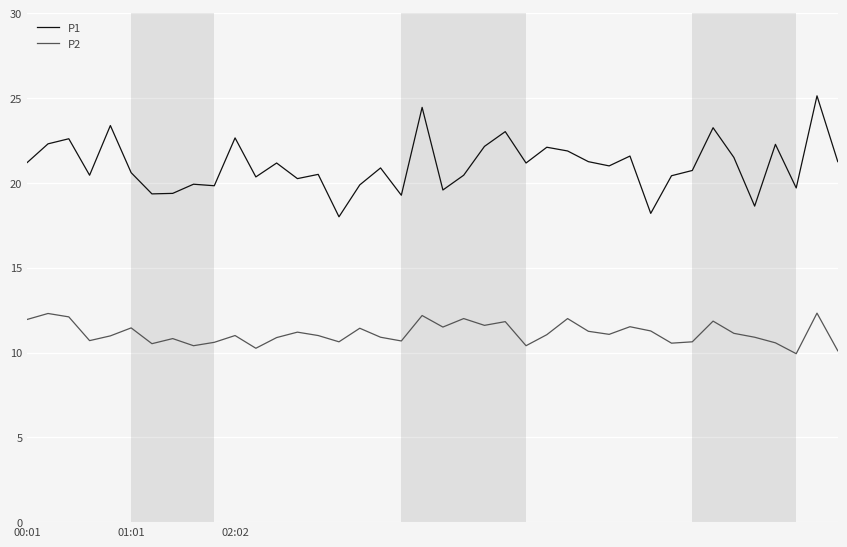

True or false: P2 and P1 intersect in this chart.

False